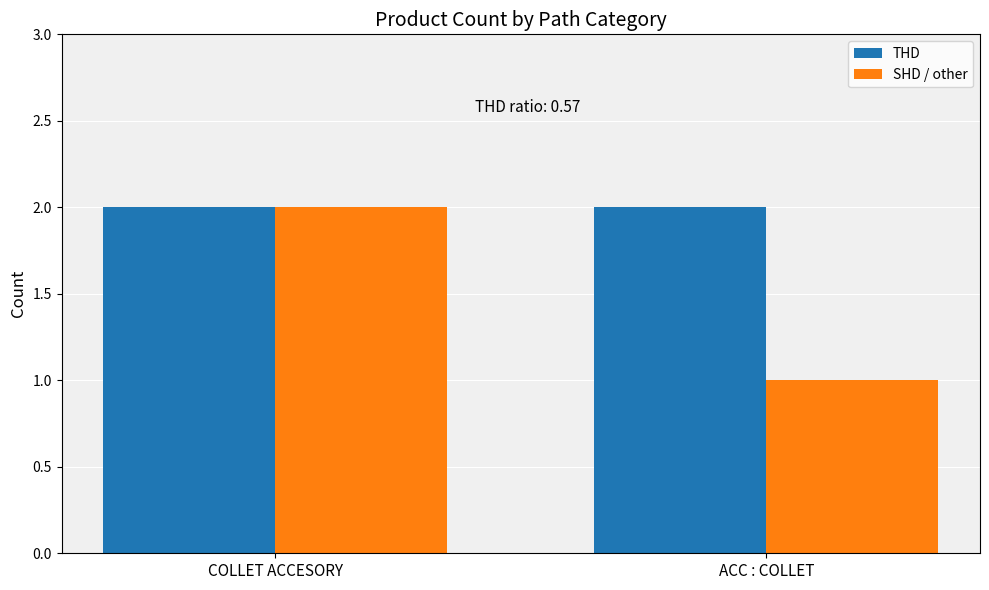

What is the difference between the maximum and minimum values in the SHD / other series?

1